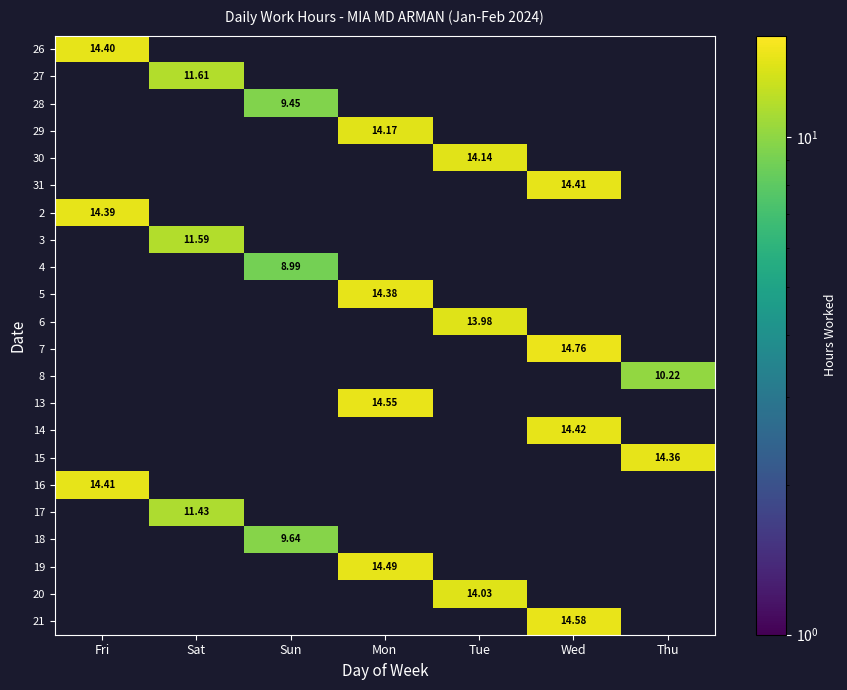

Which series has the largest range (max minus min)?

26